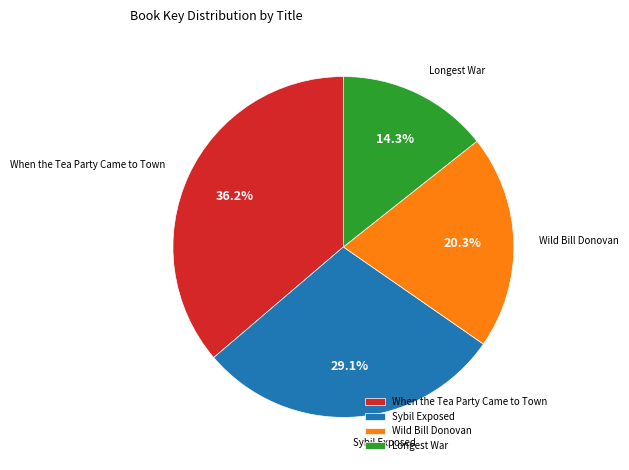

What is the smallest slice in the pie chart?

Longest War